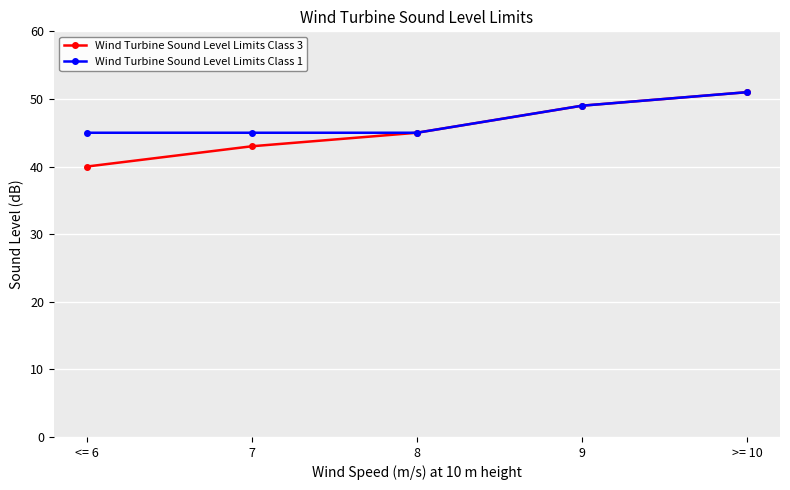

What is the sum of all Wind Turbine Sound Level Limits Class 1 values?

235